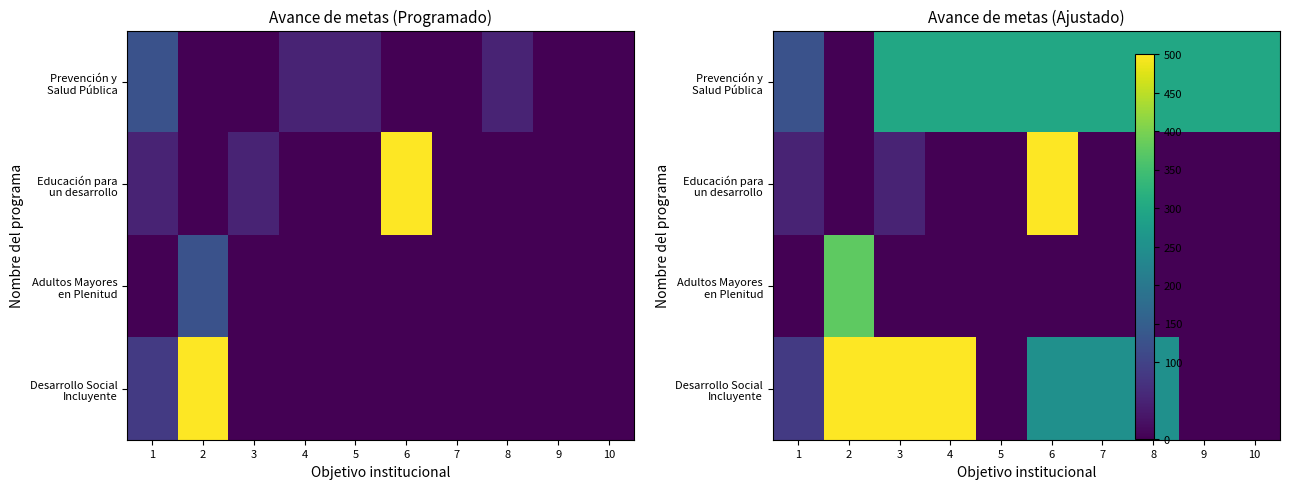

Count the number of data series in this chart.

4